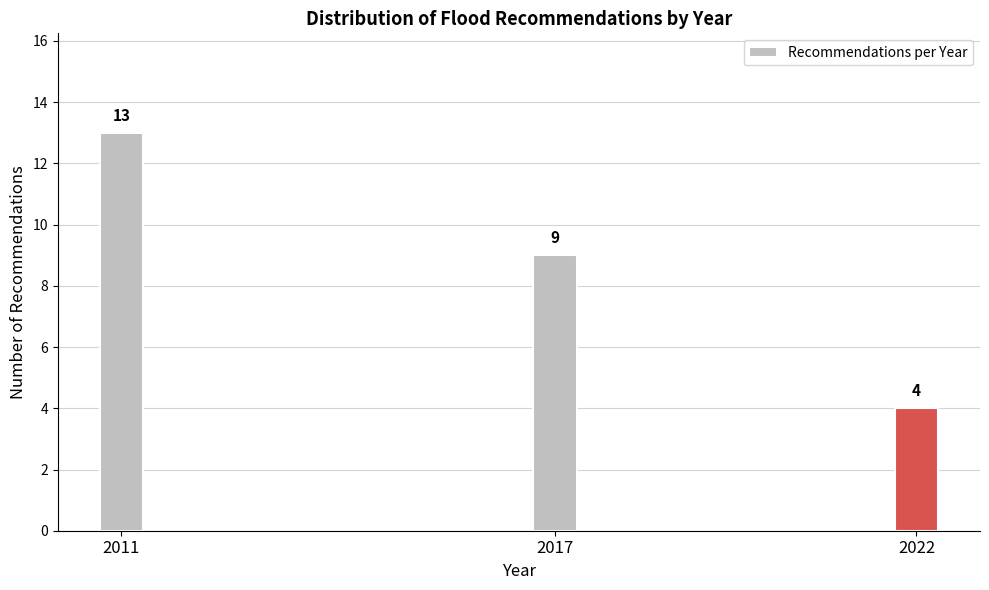

Reading left to right, list all the values displayed in this chart.

2011=13	2017=9	2022=4